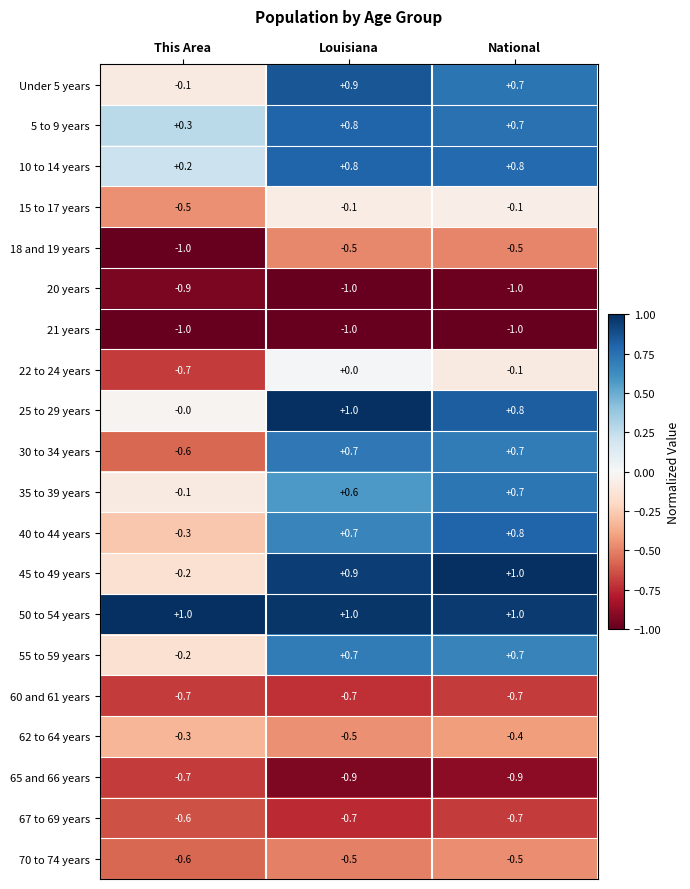

At which category is the sum across all series the highest?

Louisiana